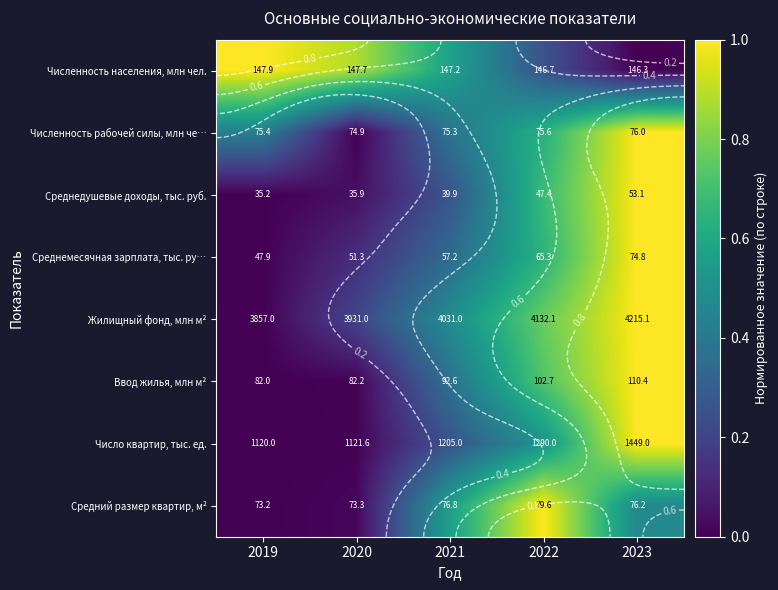

Count the number of data series in this chart.

8